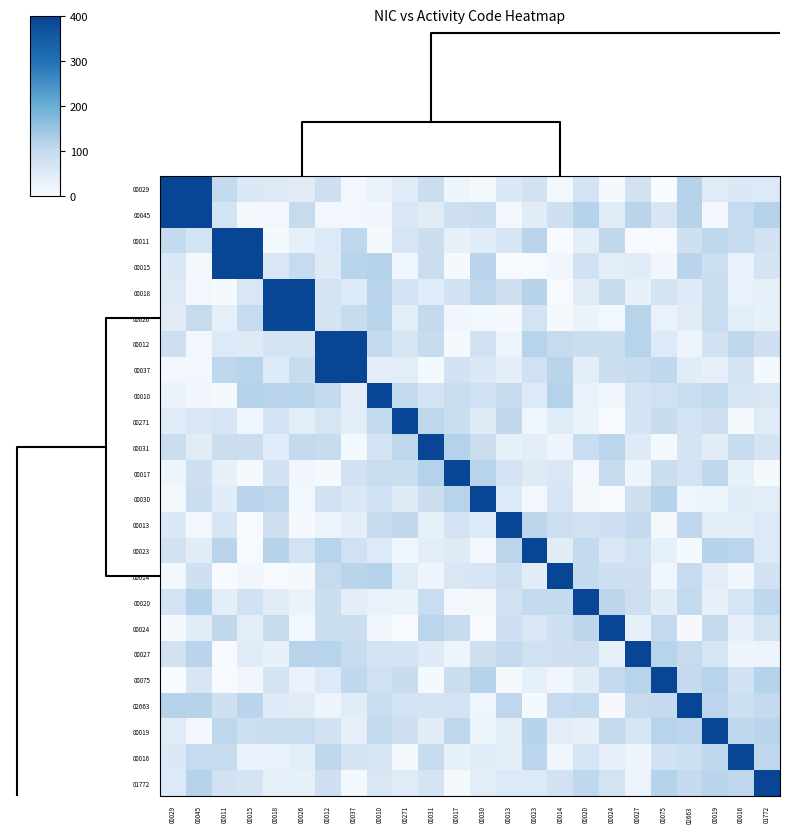

How many distinct data groups are displayed?

24